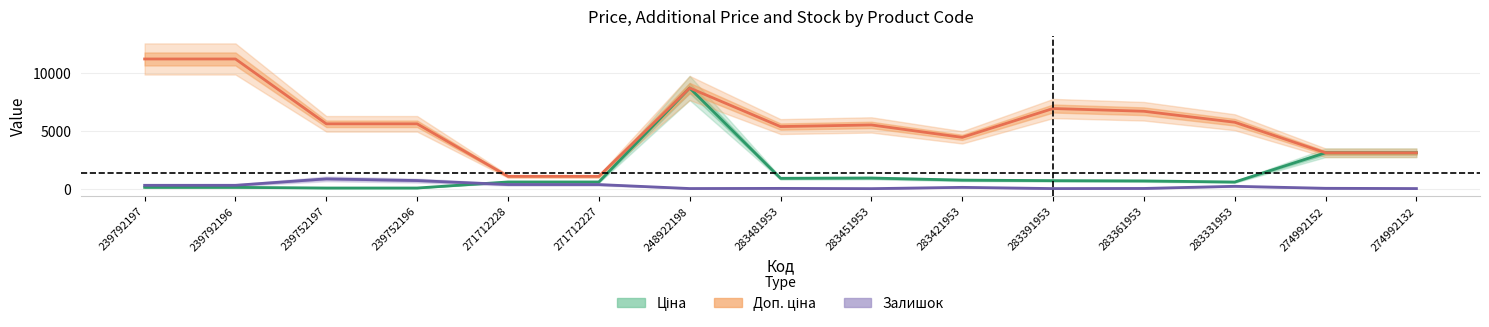

List the labels in order of Ціна value, smallest first.

239752197, 239752196, 239792197, 239792196, 283331953, 271712228, 271712227, 283361953, 283391953, 283421953, 283481953, 283451953, 274992152, 274992132, 248922198